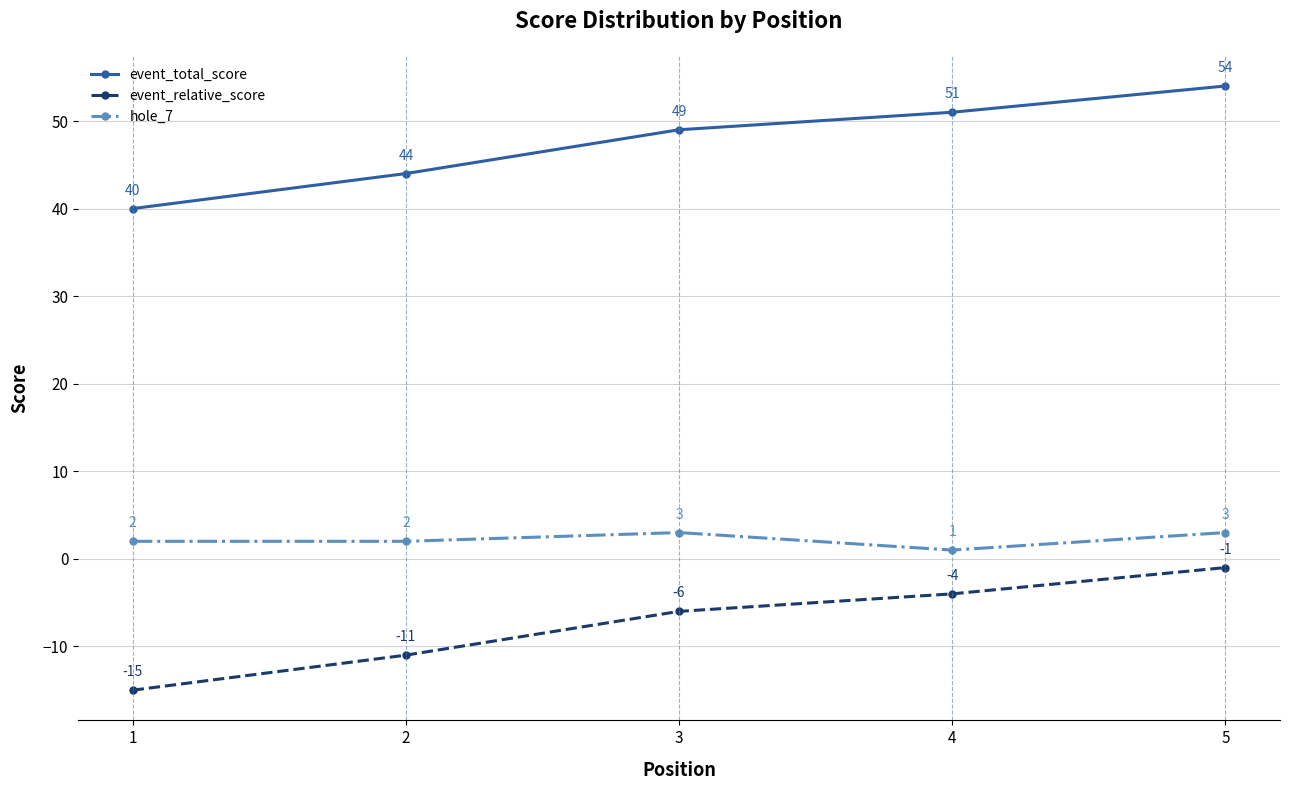

The event_relative_score series shows -4 at 4. True or false?

True